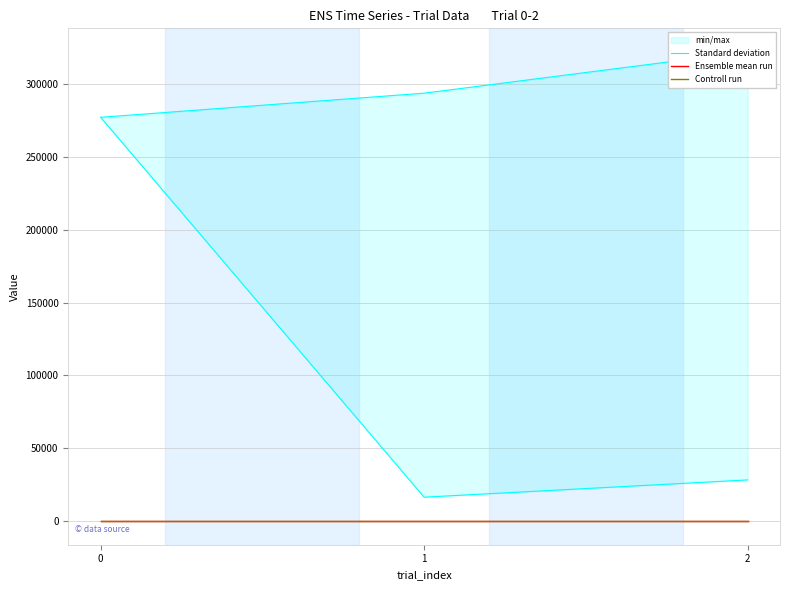

What is the sum of all Controll run values?

66.0